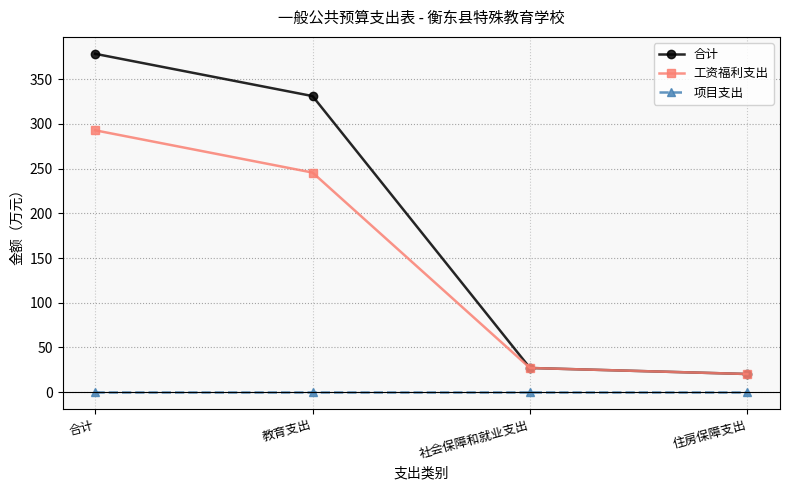

What is the difference between the highest and lowest values at 社会保障和就业支出?

27.0